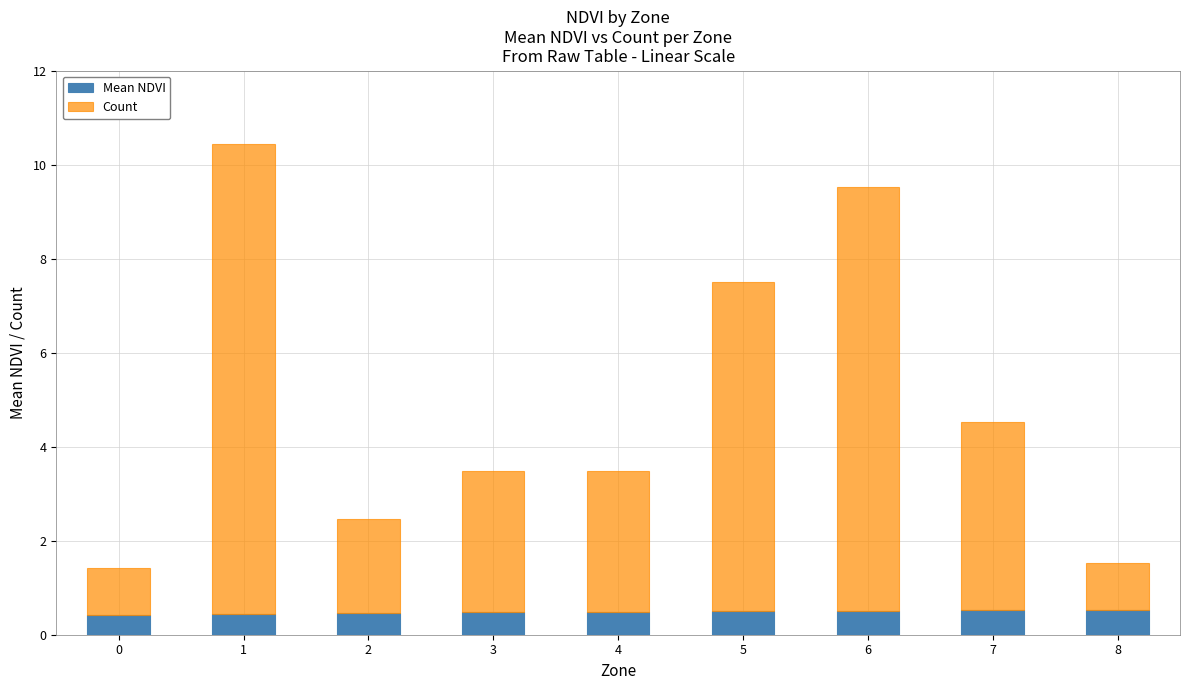

What are all the series names shown in the legend?

Mean NDVI, Count